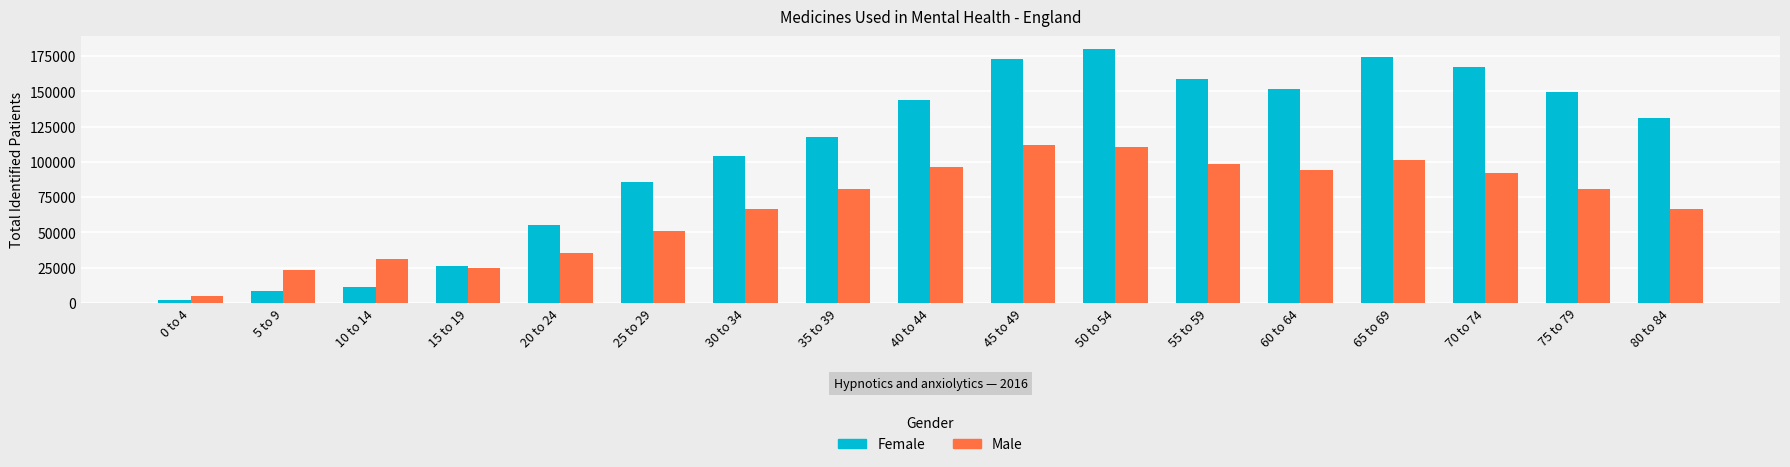

What is the average value of the Male series?

68716